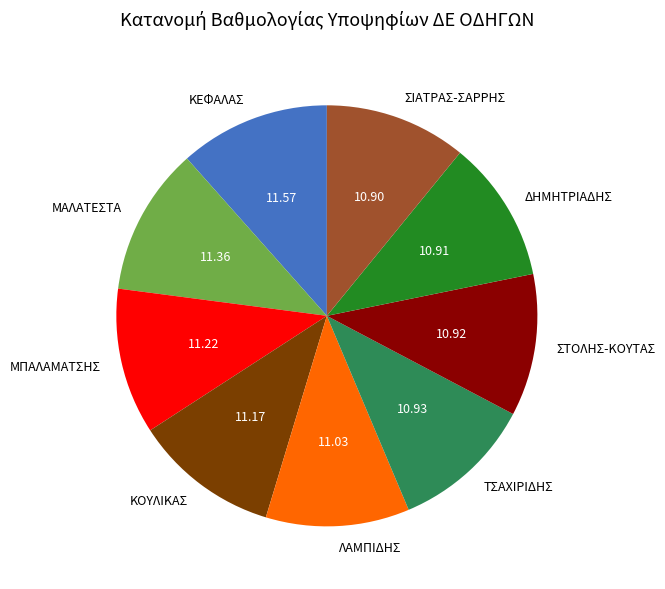

Is the sum of ΣΙΑΤΡΑΣ-ΣΑΡΡΗΣ and ΣΤΟΛΗΣ-ΚΟΥΤΑΣ greater than half?

No